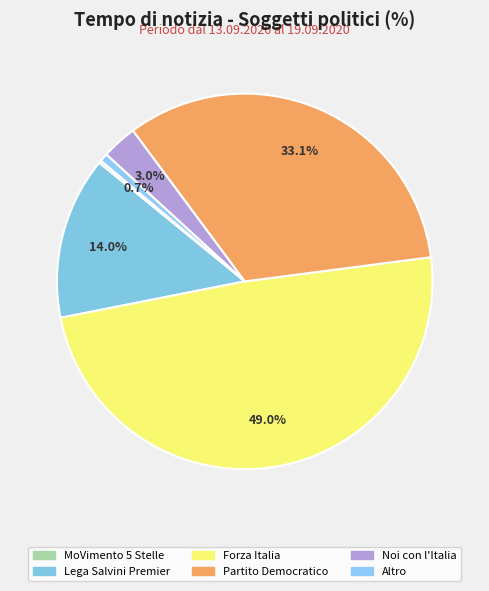

The Altro slice represents 1% of the pie. True or false?

True